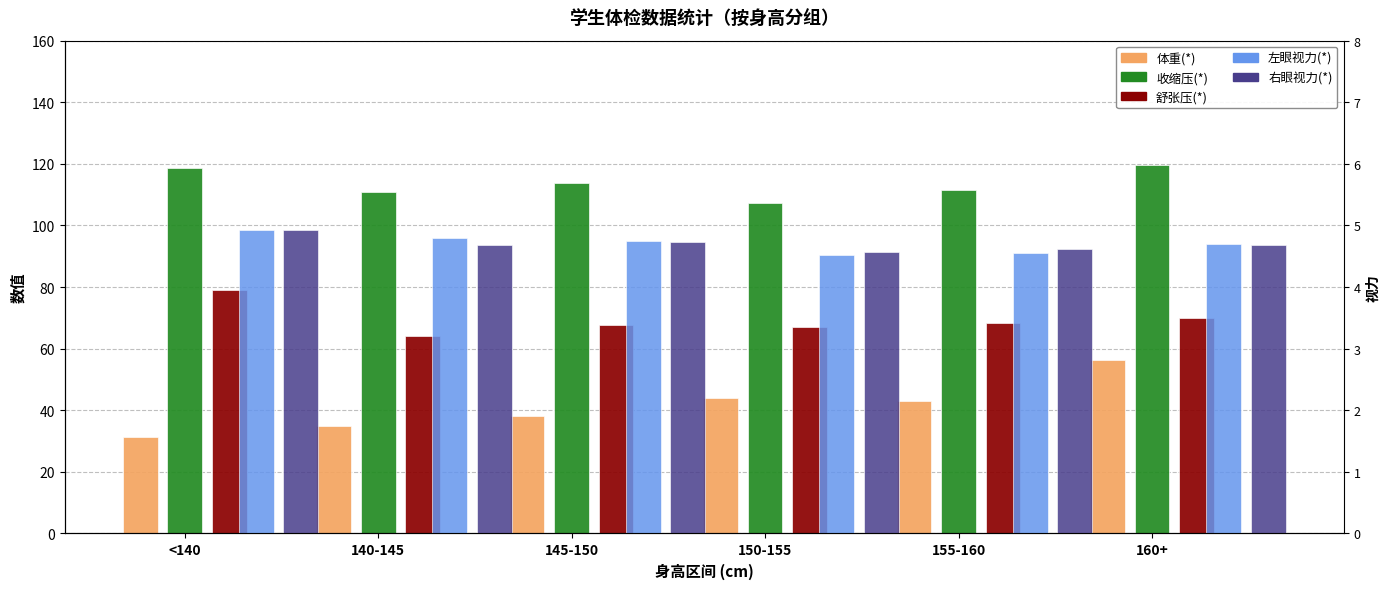

What are all the series names shown in the legend?

体重(*), 收缩压(*), 舒张压(*), 左眼视力(*), 右眼视力(*)